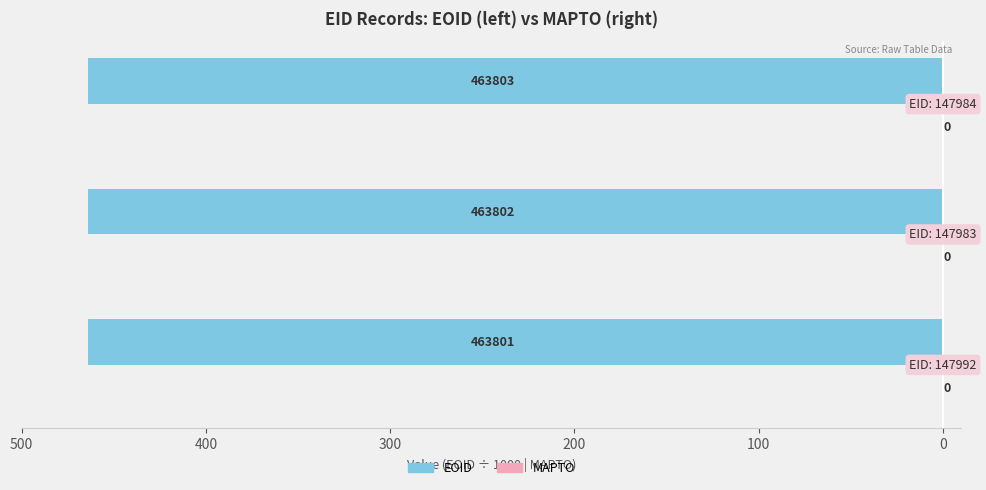

Does the chart contain any negative values?

Yes